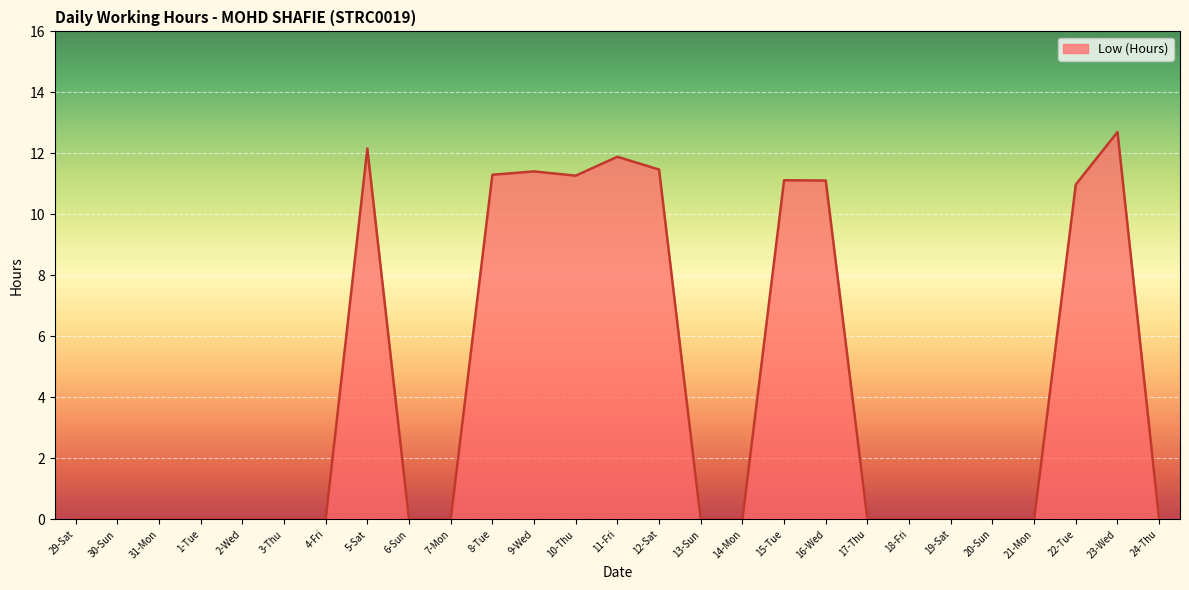

What is the difference between the maximum and minimum values?

12.7